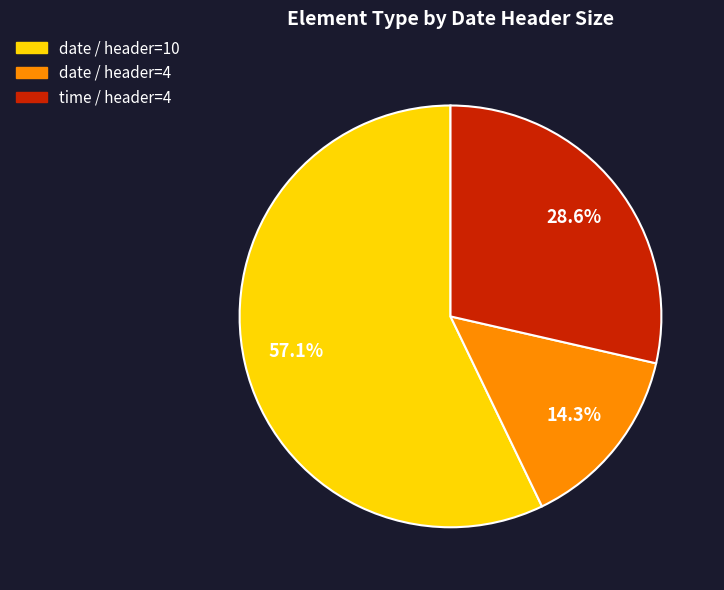

What is the total percentage of date / header=10 and date / header=4?

71.4%